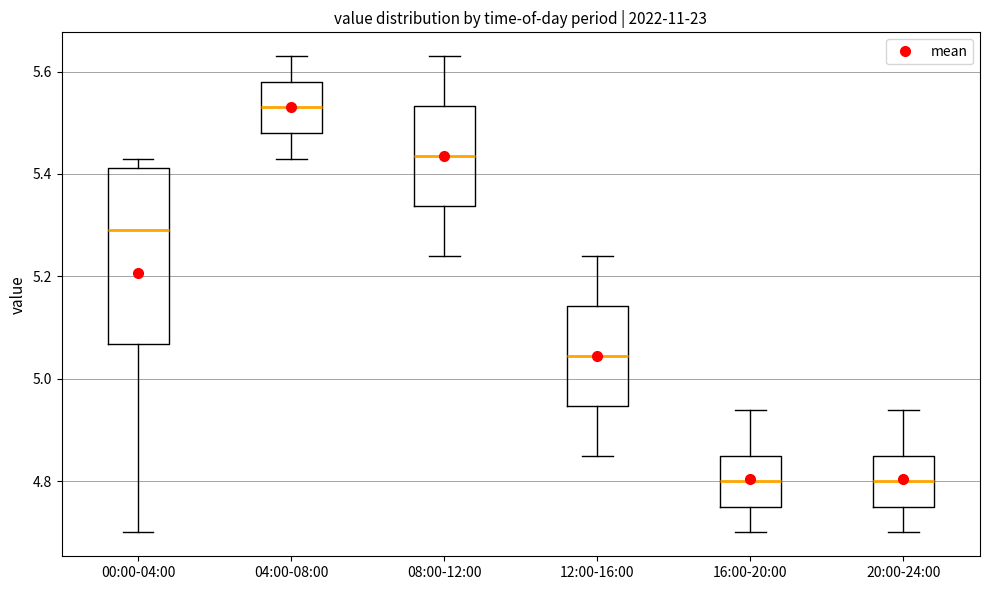

Comparing the boxes themselves (not the whiskers), which one is the tallest?

00:00-04:00